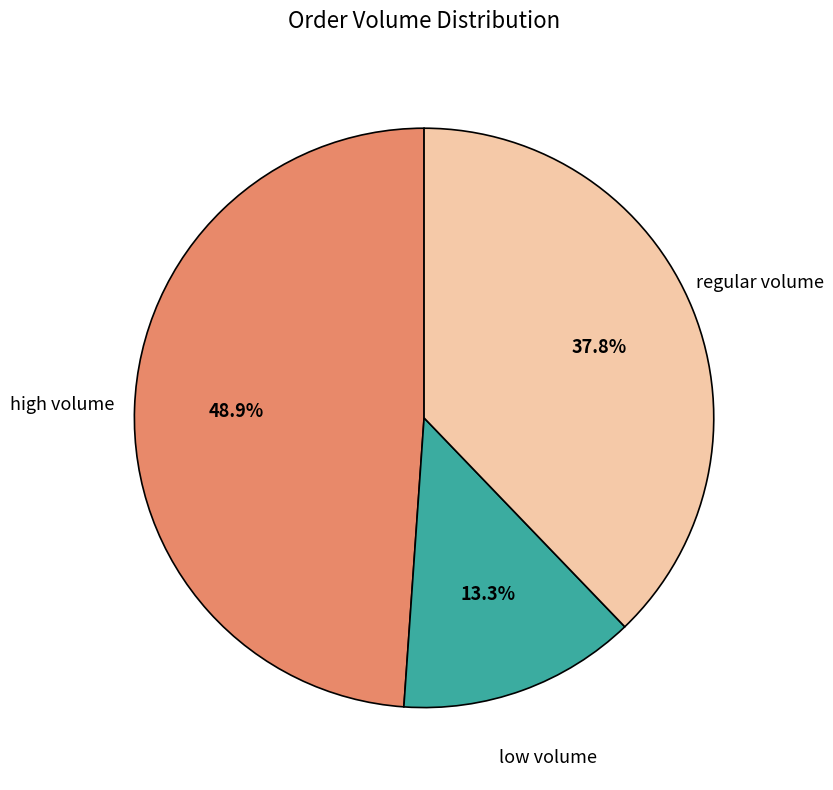

Is regular volume the majority of the pie?

No